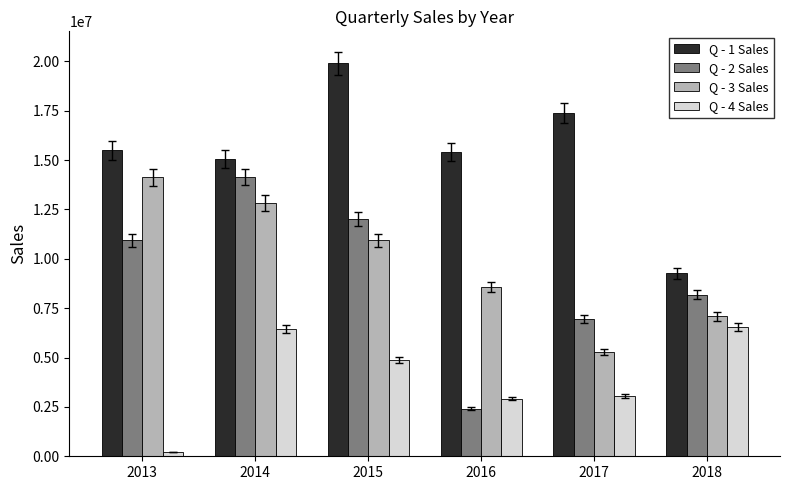

How many categories are shown in the chart?

6